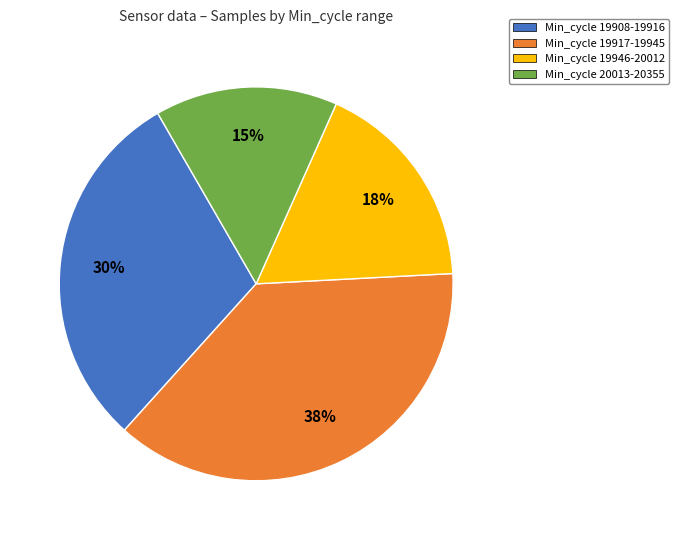

To the nearest percent, what percentage of the pie is Min_cycle 20013-20355?

15%